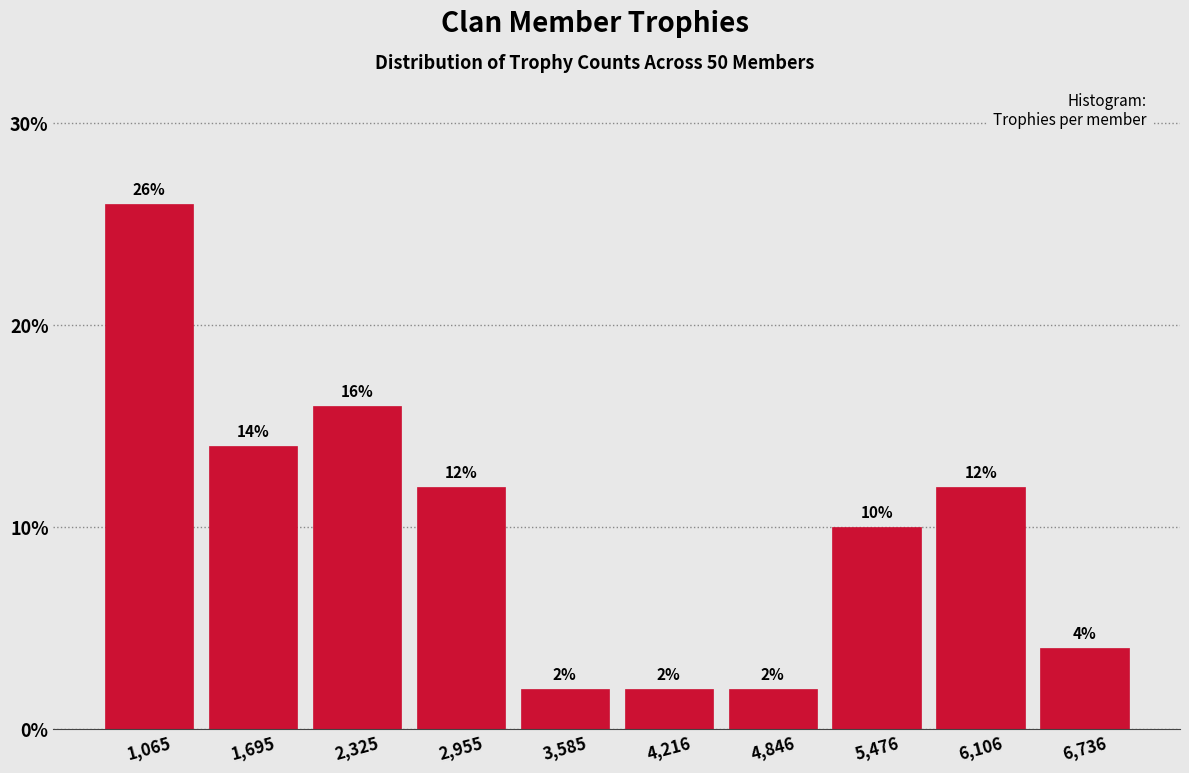

Reading left to right, list every bar in this chart as the range it spans on the x-axis followed by its height. The bar edges are not printed on the chart, so give them approximately, as read against the axis.

800 to 1400: 26
1400 to 2000: 14
2000 to 2600: 16
2600 to 3300: 12
3300 to 3900: 2
3900 to 4500: 2
4500 to 5200: 2
5200 to 5800: 10
5800 to 6400: 12
6400 to 7100: 4